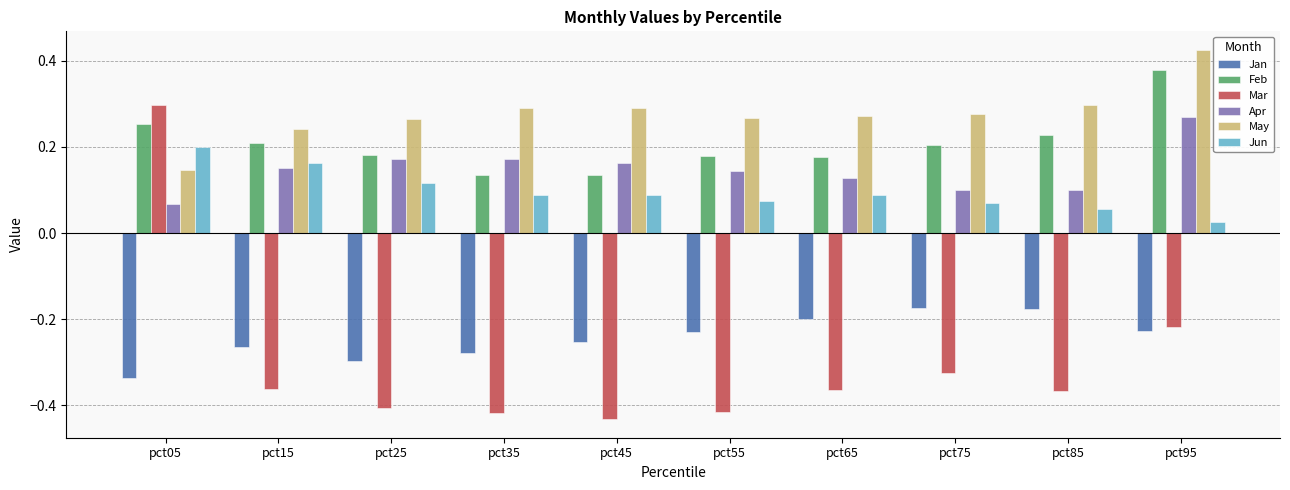

How many groups of bars are there?

10